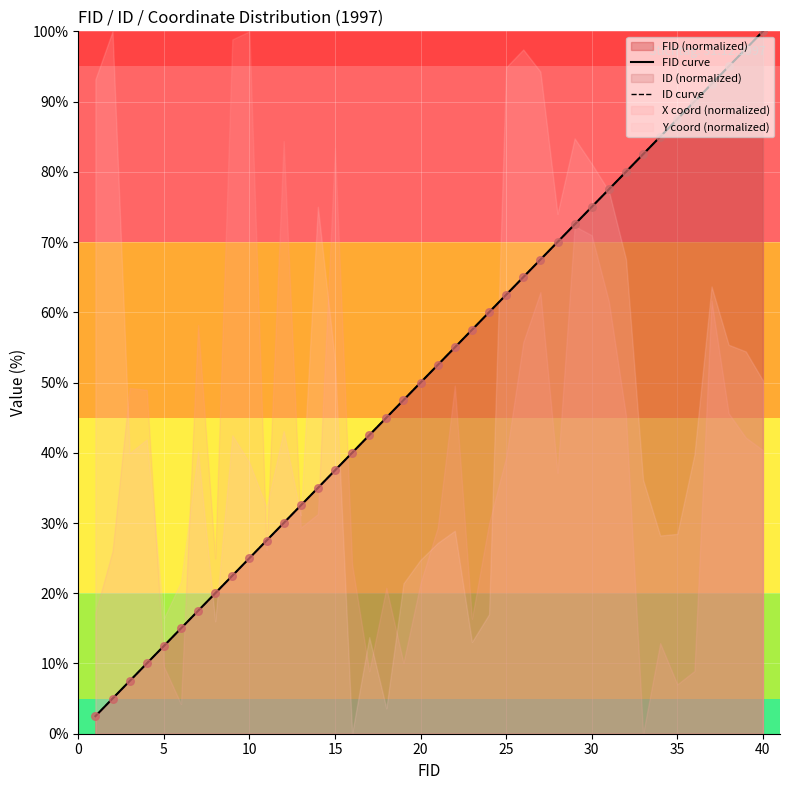

Which series has the widest spread of Y values?

FID curve